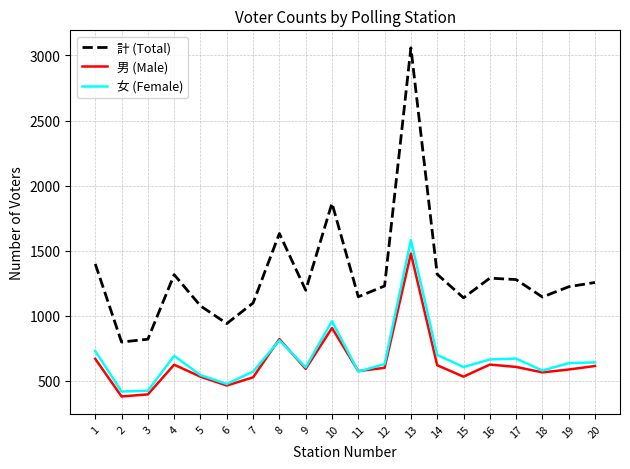

What is the sum of the 男 (Male) values at 18 and 16?

1190